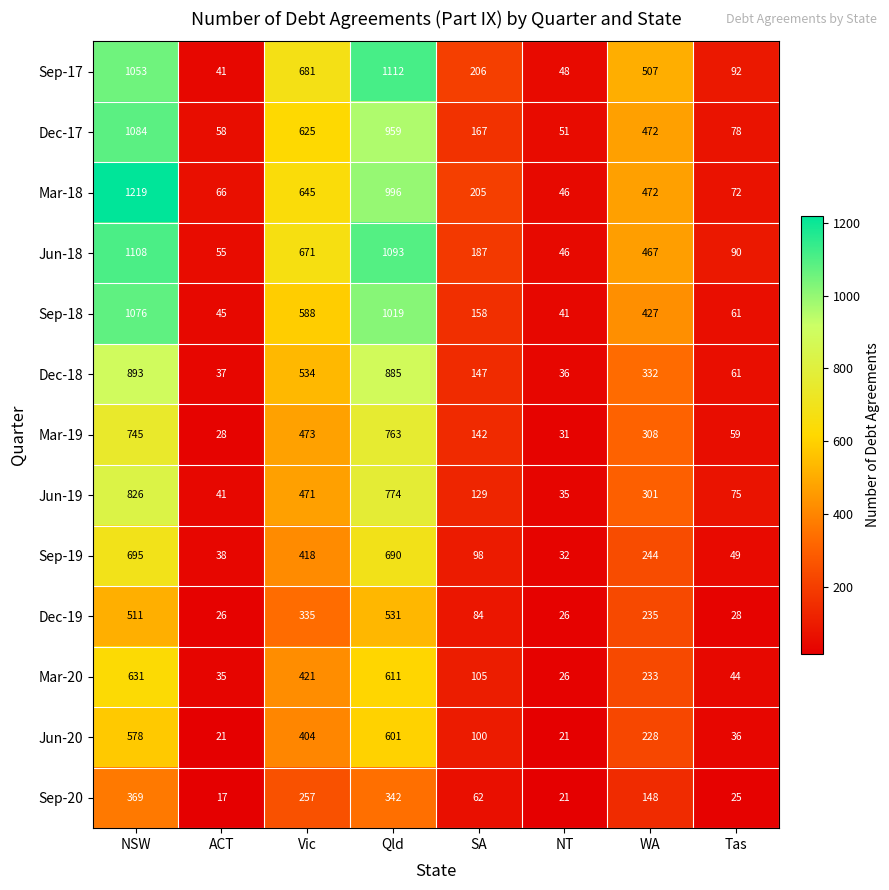

What is the average value of the Dec-19 series?

222